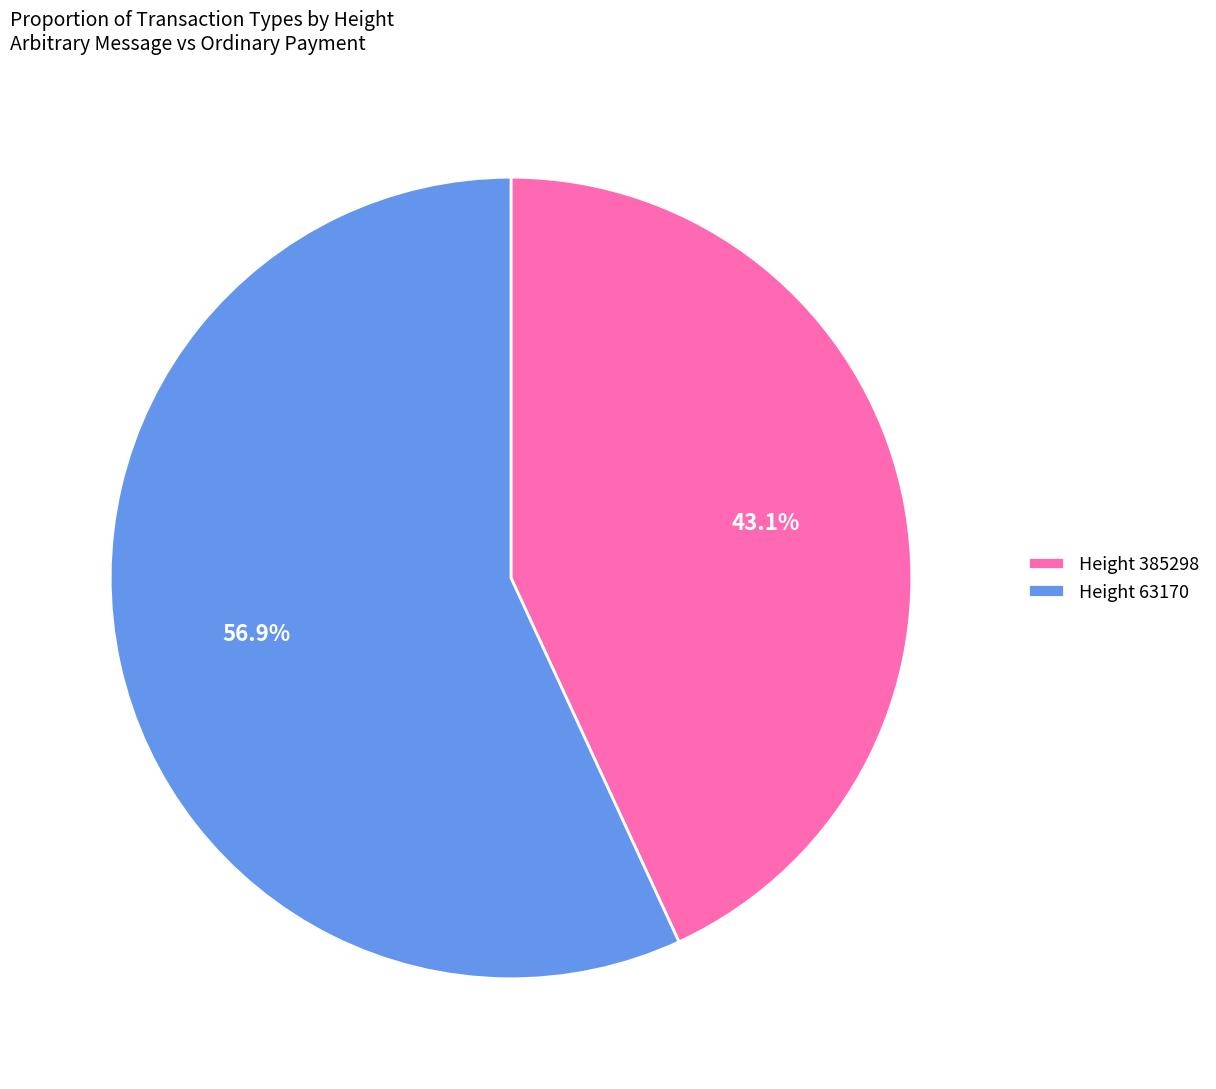

Which category accounts for the majority?

Height 63170